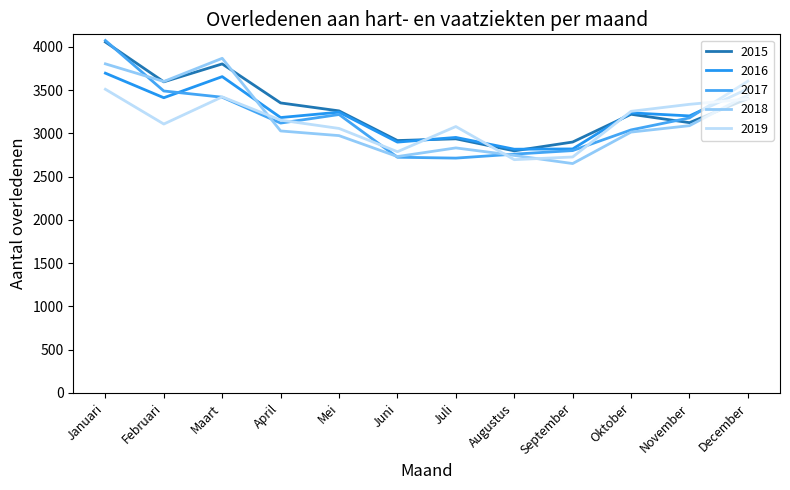

Which series ends up on top after the final intersection of 2015 and 2016?

2016